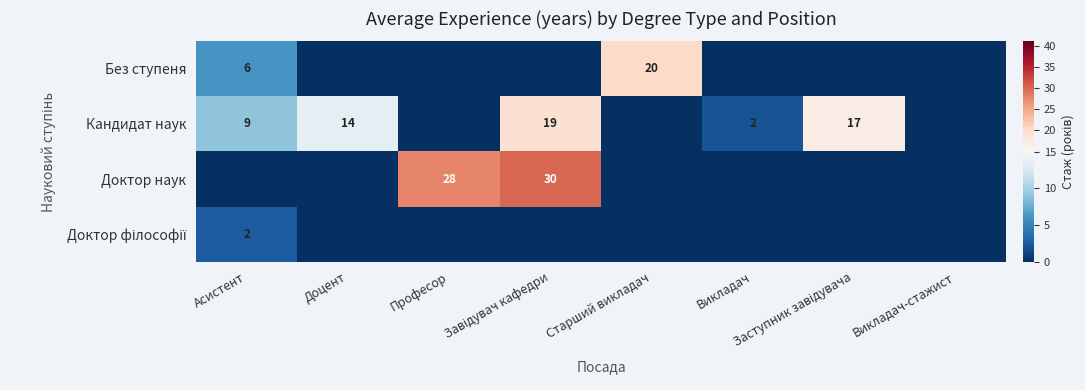

True or false: Кандидат наук has a value of 9 at Асистент.

True